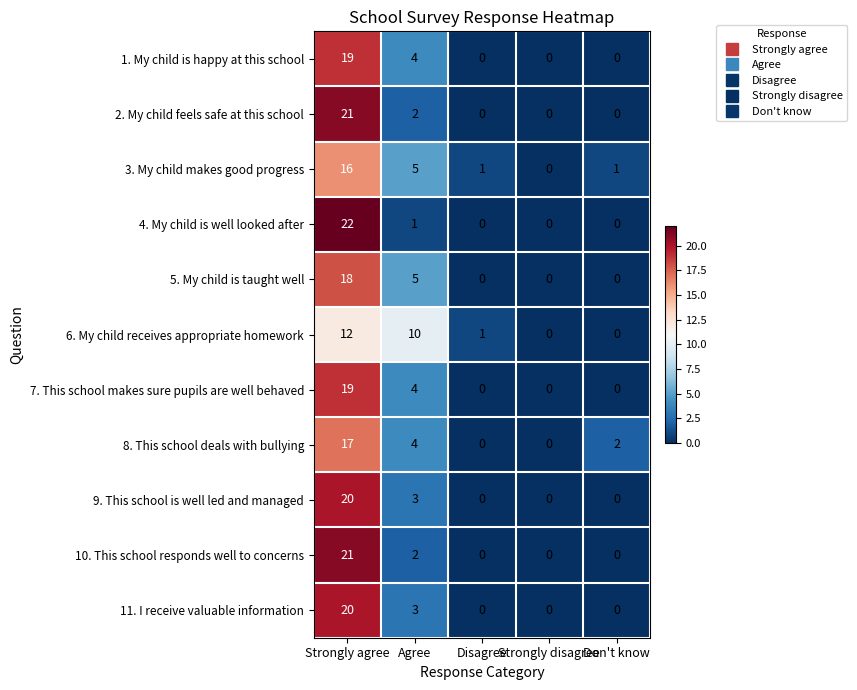

What is the greatest value displayed?

22